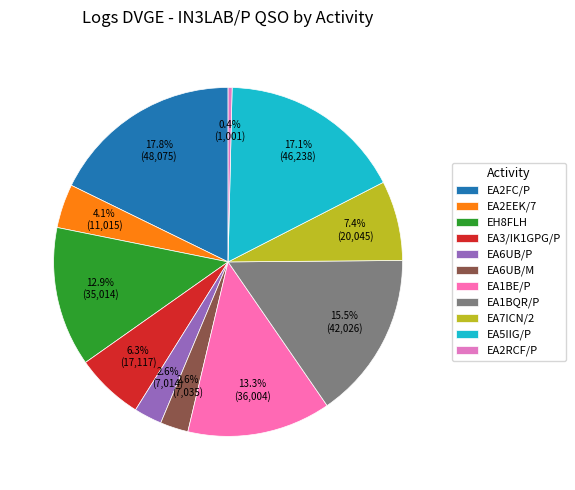

Count the number of slices in the pie.

11